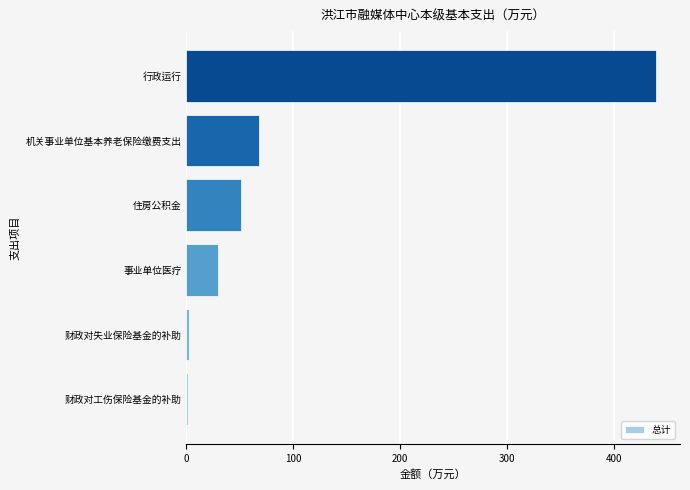

Between 事业单位医疗 and 行政运行, which is larger?

行政运行